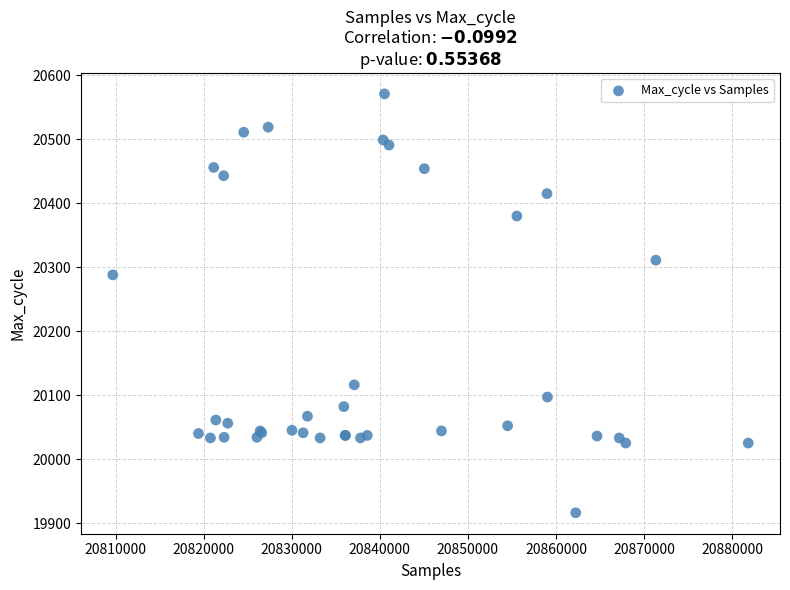

What Y value in the scatter plot is closest to 20243?

20288